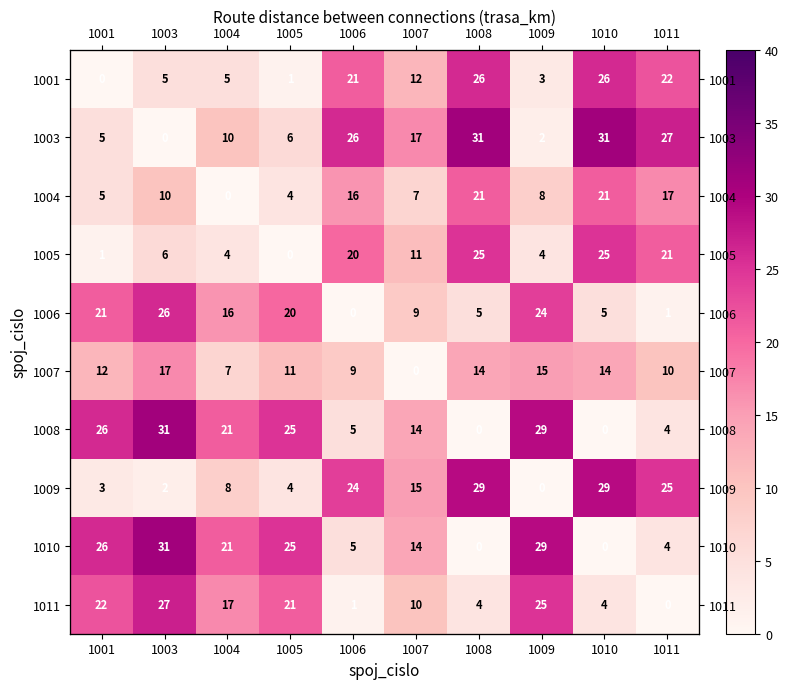

At how many categories does at least one series exceed 9?

10